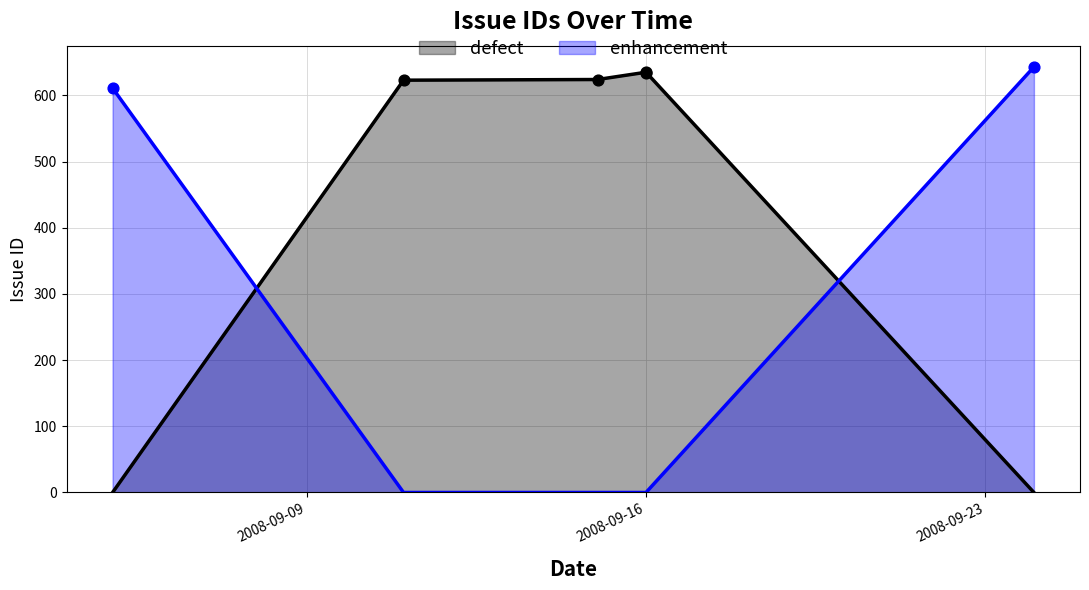

Which series contains the highest Y value?

enhancement